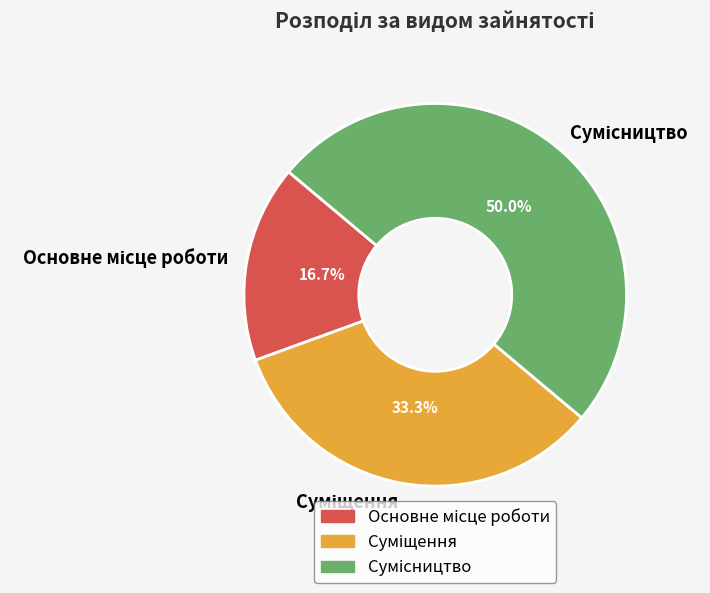

Count the number of slices in the pie.

3